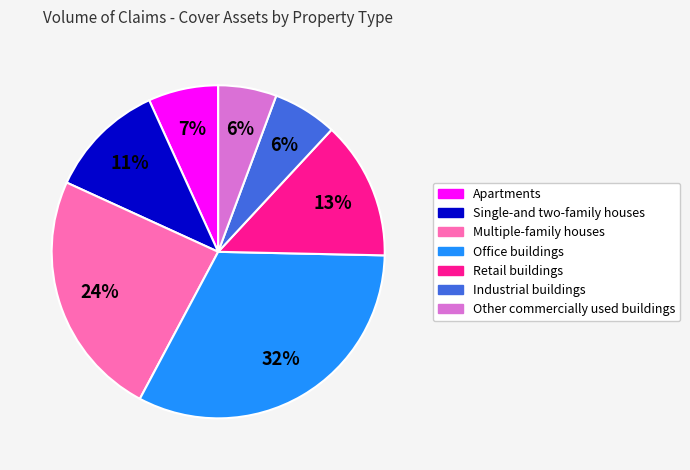

The Industrial buildings slice represents 6% of the pie. True or false?

True